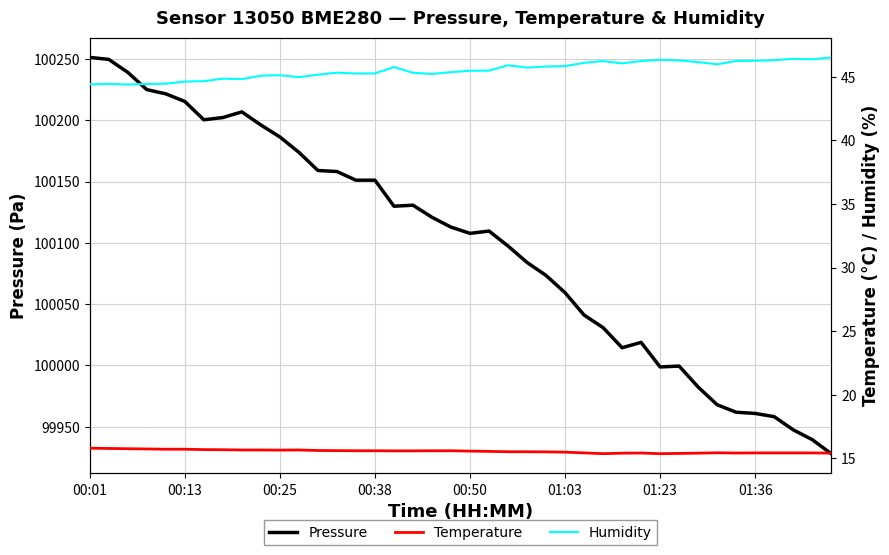

Count the number of data series in this chart.

3